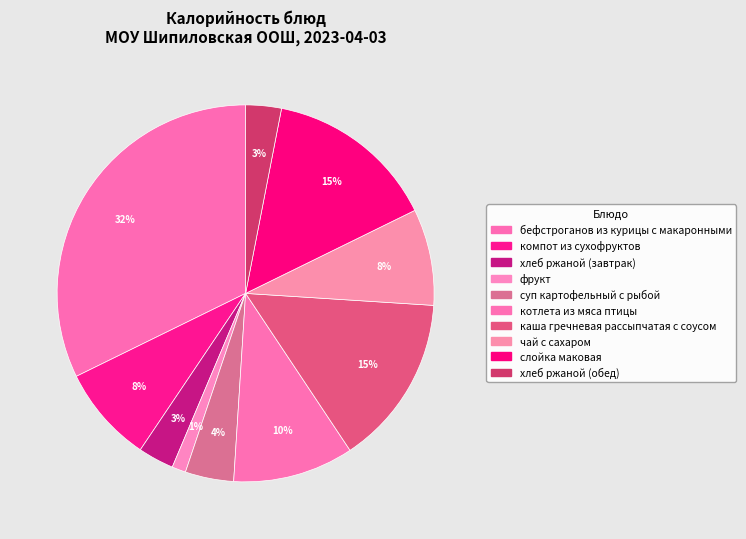

Is it true that бефстроганов из курицы с макаронными is 32% of the pie?

True